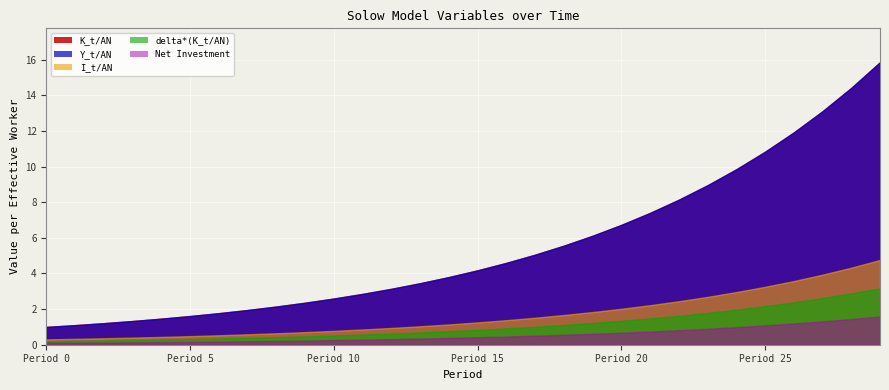

True or false: delta*(K_t/AN) has a value of 0.7 at 8.

False